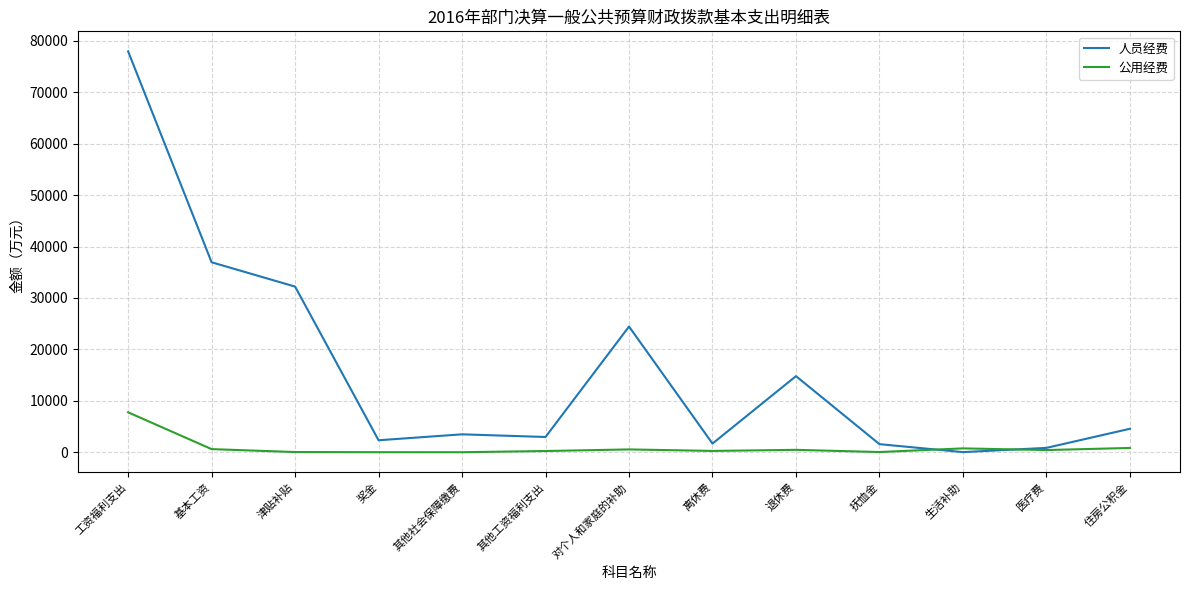

How many values in the 公用经费 series exceed 428?

7